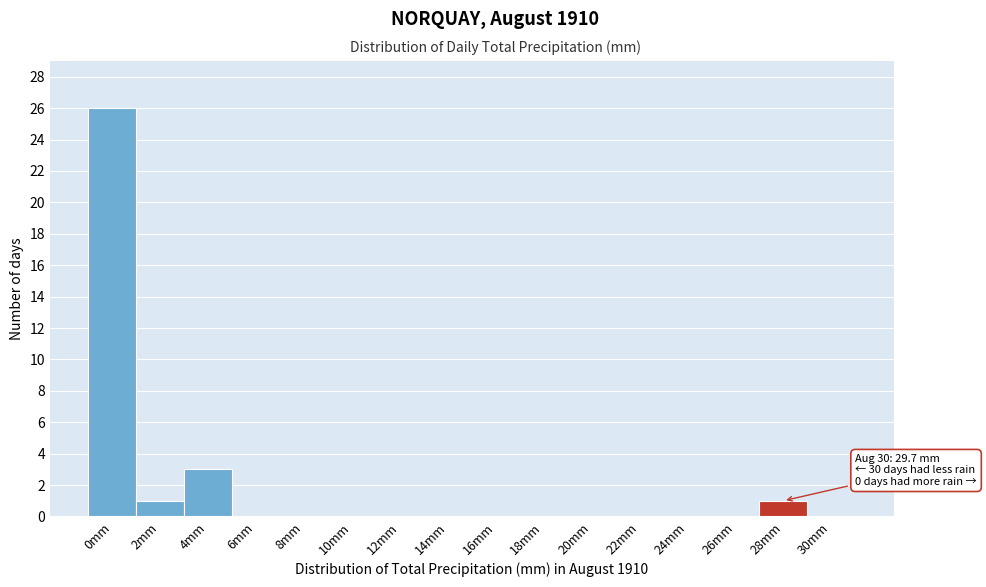

Reading right to left, extract all data points from this chart.

30mm=0	28mm=1	26mm=0	24mm=0	22mm=0	20mm=0	18mm=0	16mm=0	14mm=0	12mm=0	10mm=0	8mm=0	6mm=0	4mm=3	2mm=1	0mm=26